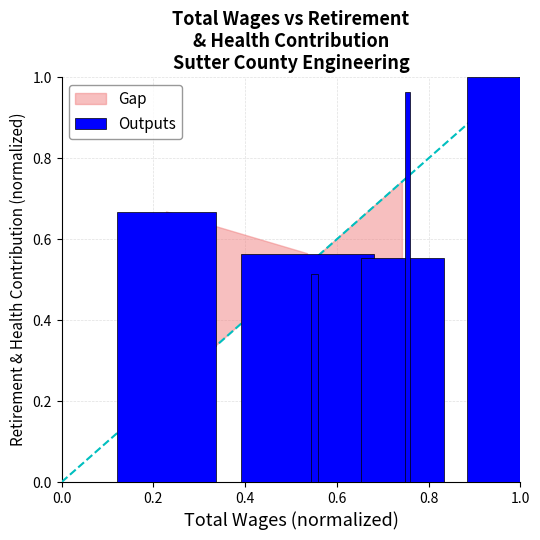

What is the sum of all values?

4.3